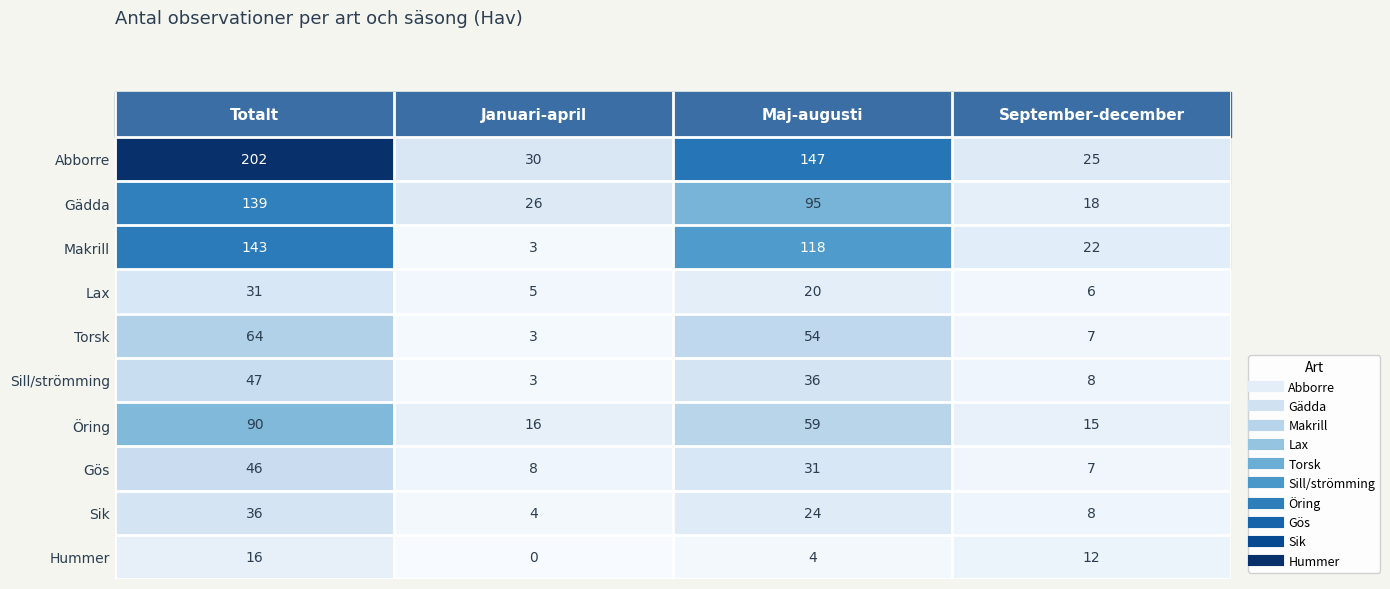

Rank the series by their maximum value, from highest to lowest.

Abborre, Makrill, Gädda, Öring, Torsk, Sill/strömming, Gös, Sik, Lax, Hummer